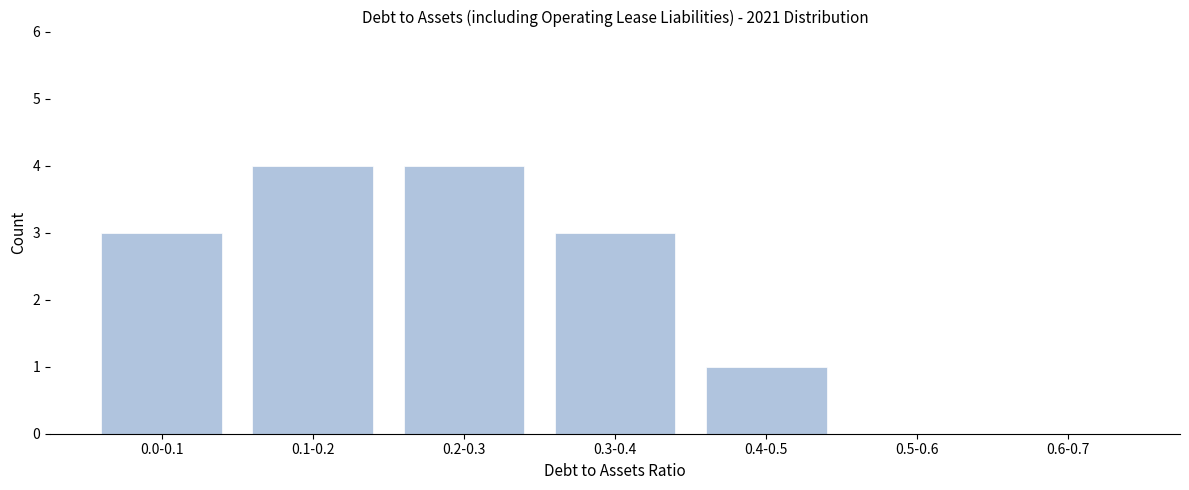

Reading left to right, what are all the values shown in this chart?

0.0-0.1=3	0.1-0.2=4	0.2-0.3=4	0.3-0.4=3	0.4-0.5=1	0.5-0.6=0	0.6-0.7=0